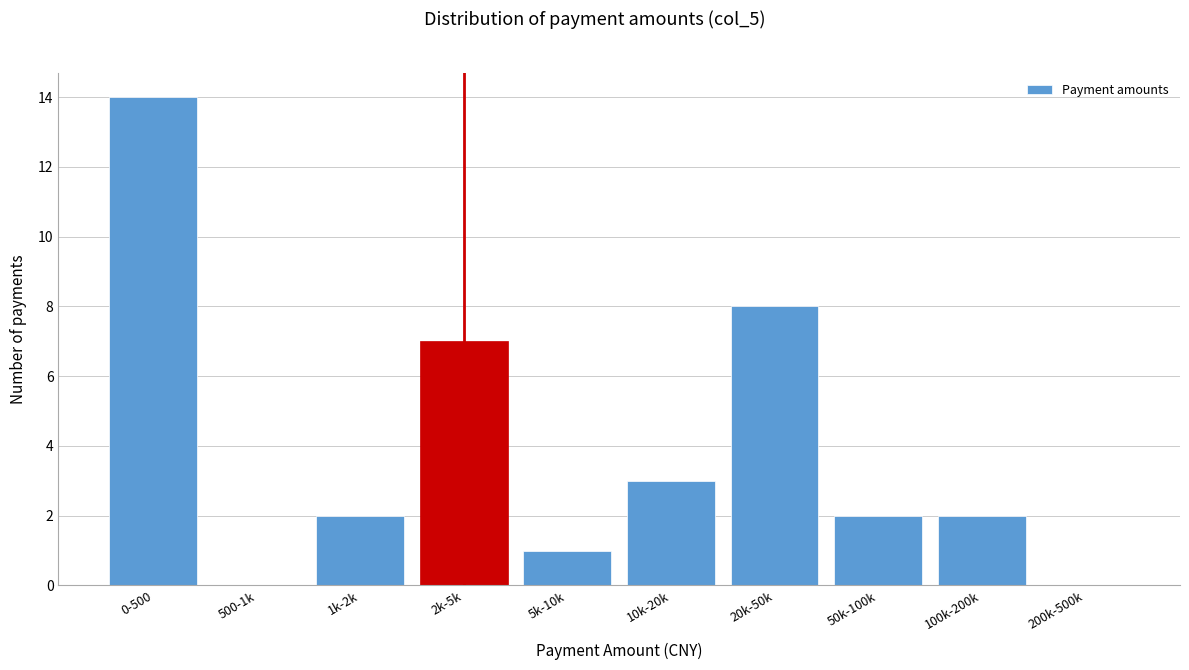

What is the ratio of the value at 2k-5k to the value at 0-500?

0.5